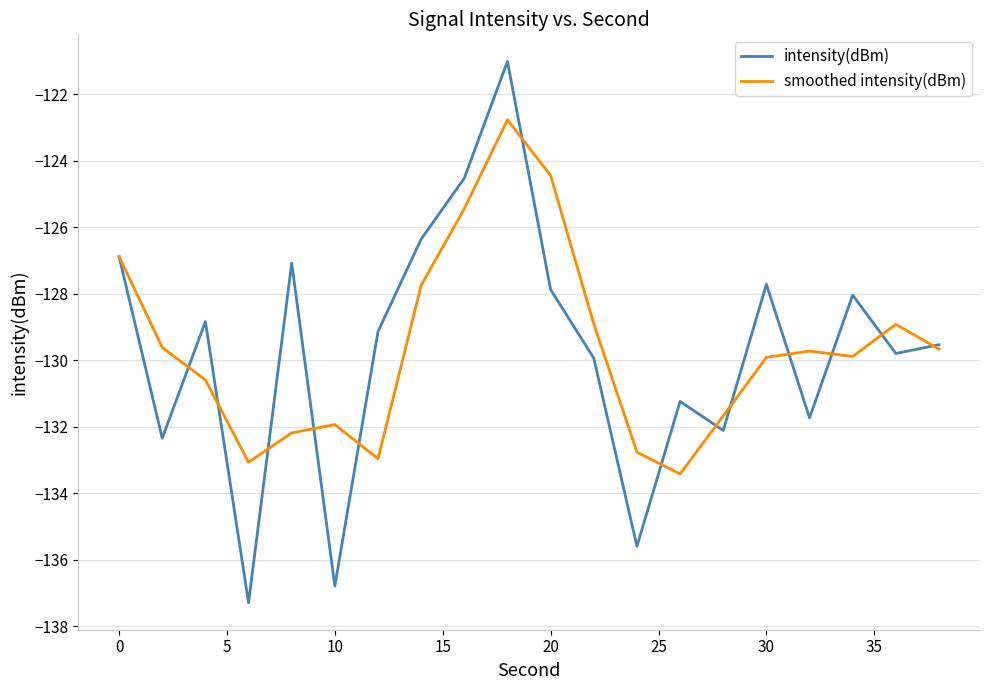

List the series in order of their peak value, highest first.

intensity(dBm), smoothed intensity(dBm)